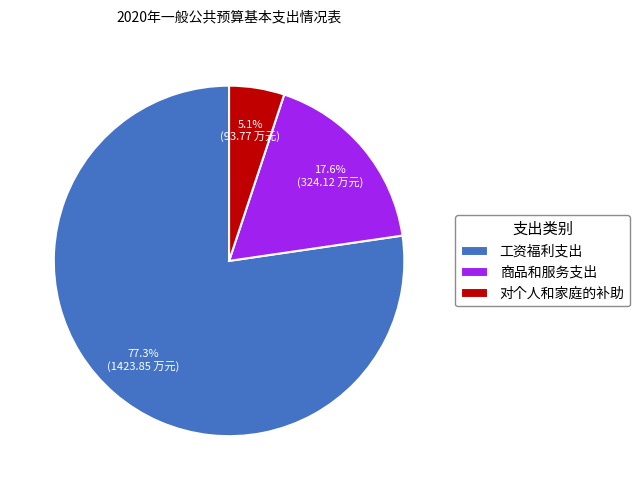

Which category accounts for the majority?

工资福利支出